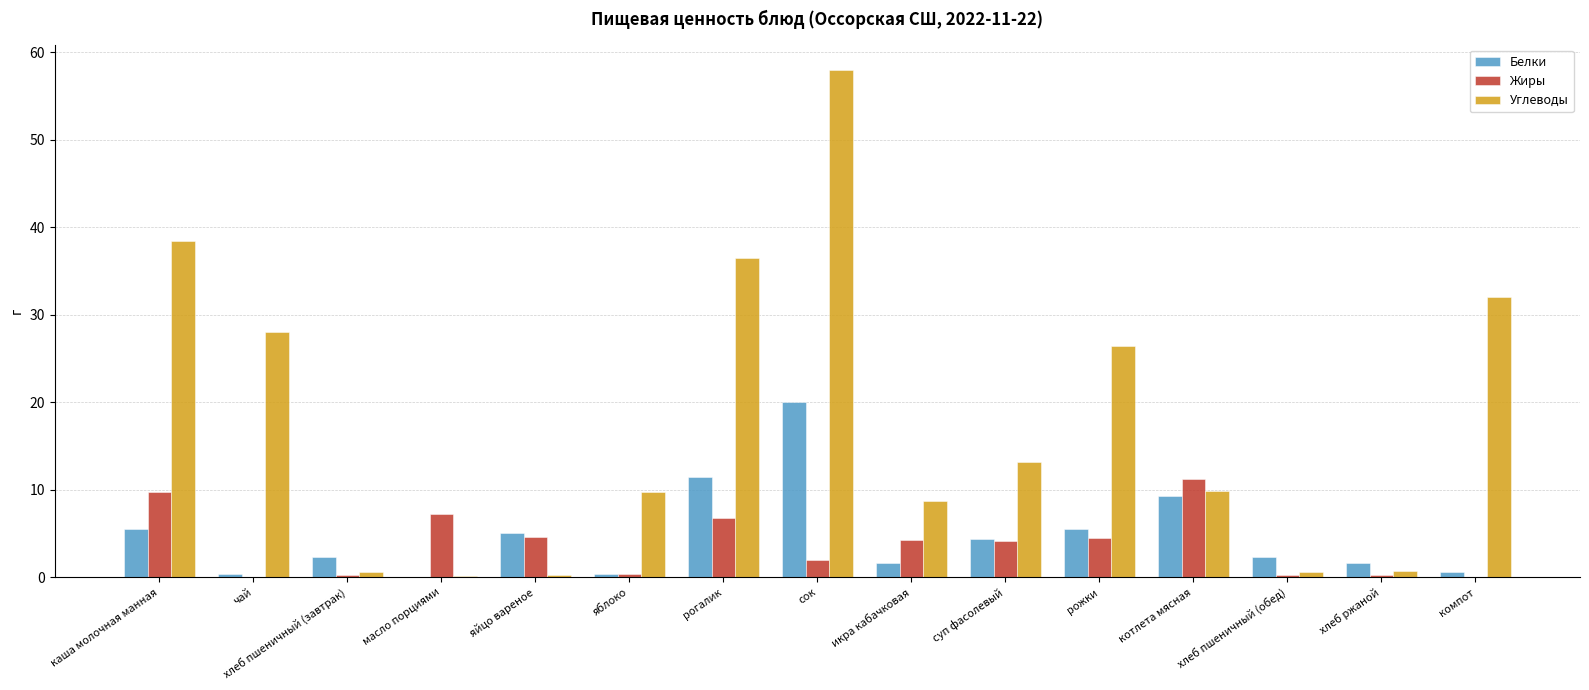

True or false: Жиры has a value of 7.8 at рожки.

False